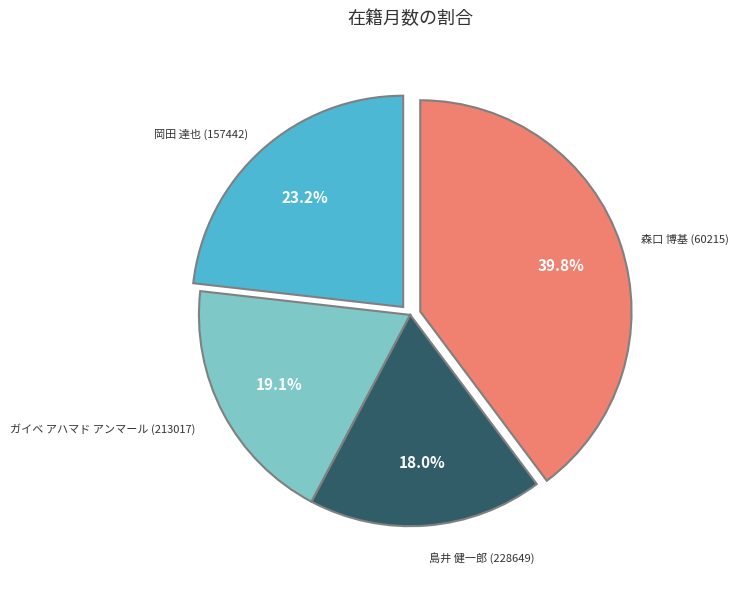

How many segments does this pie chart have?

4